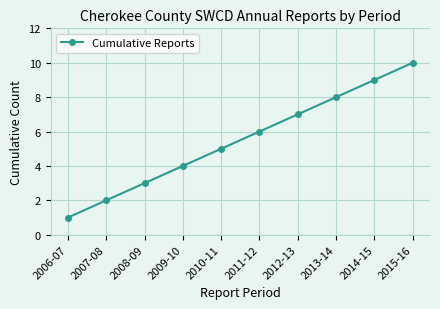

What is the change in value from 2014-15 to 2015-16?

+1